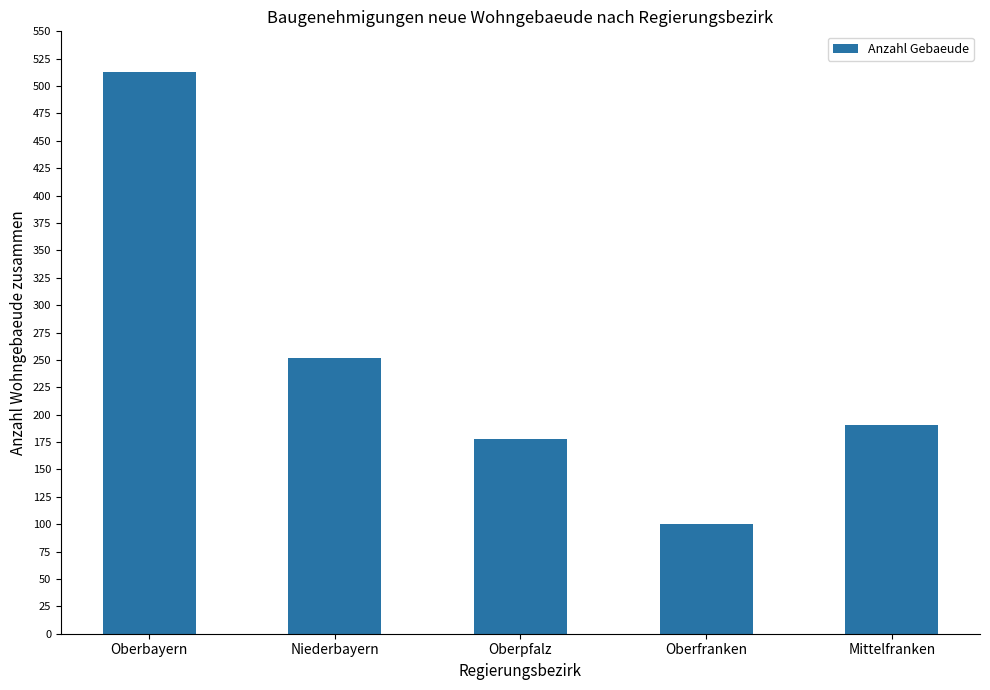

What position from the right is Oberpfalz?

3